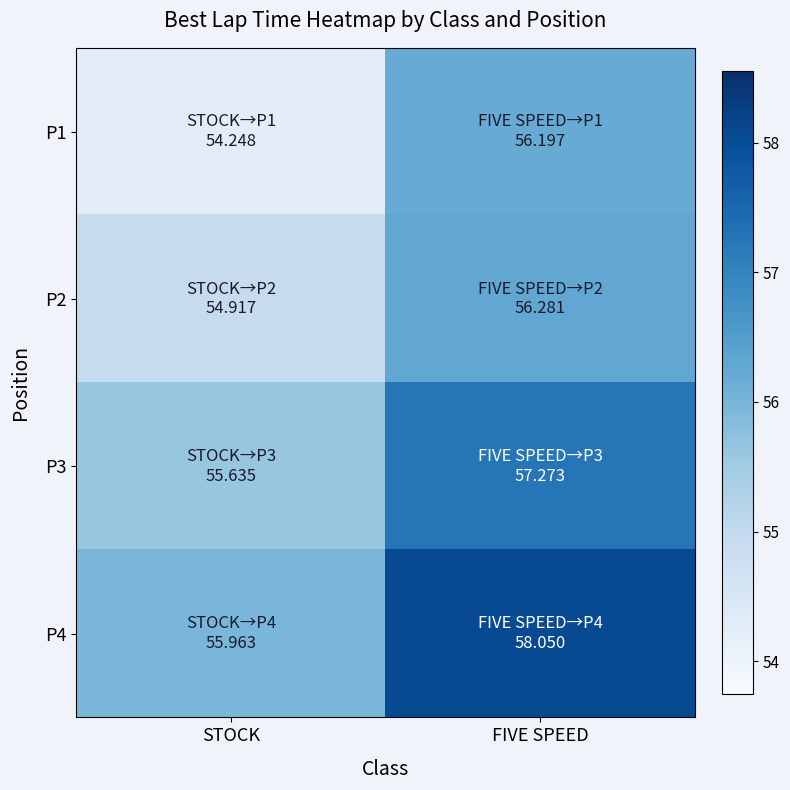

What is the smallest value displayed?

54.2